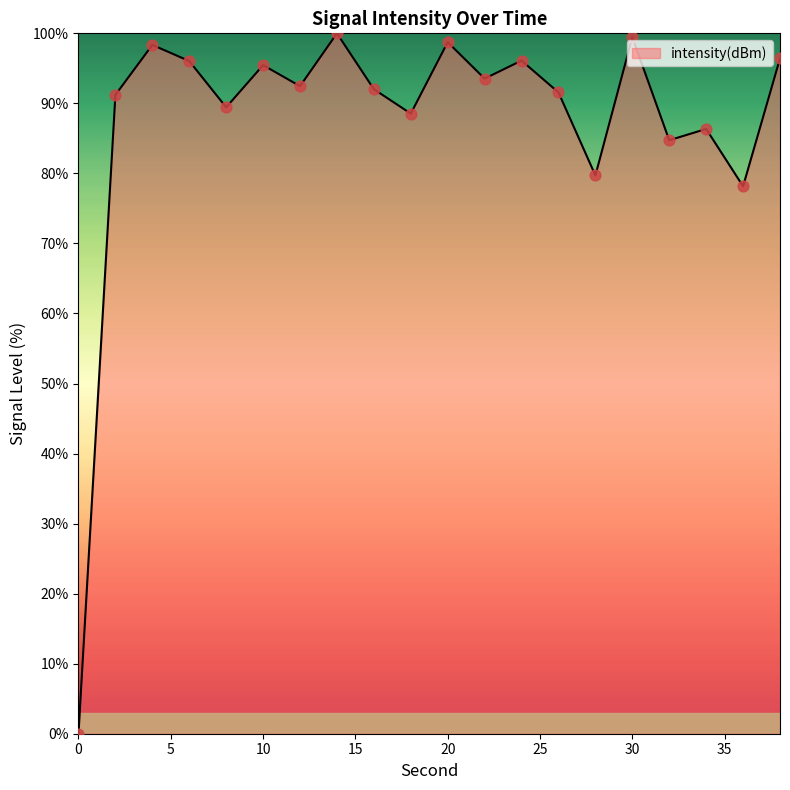

What is the maximum value shown in the chart?

100.0